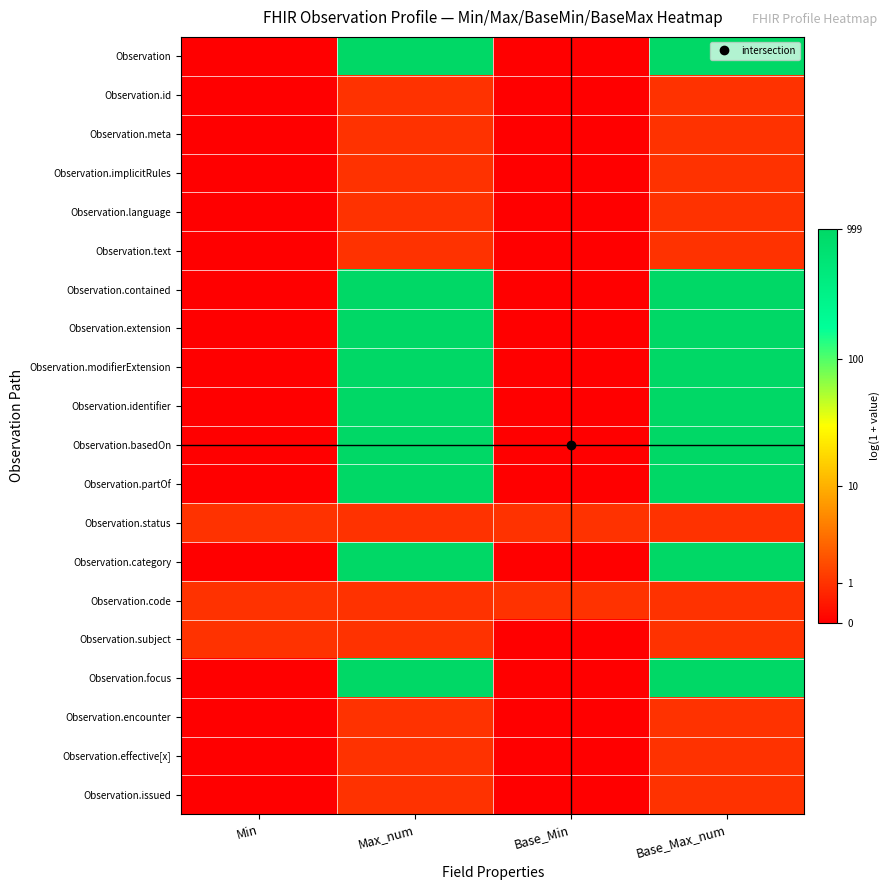

At how many categories does at least one series exceed 2?

2